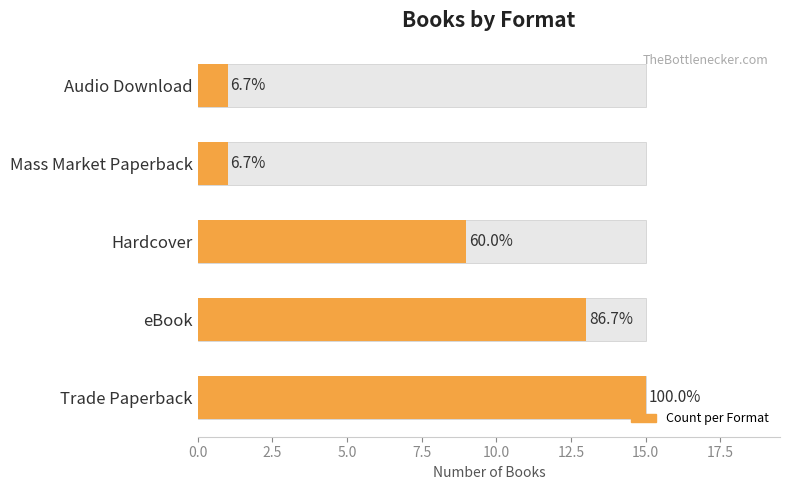

Reading left to right, what are all the values shown in this chart?

15	13	9	1	1